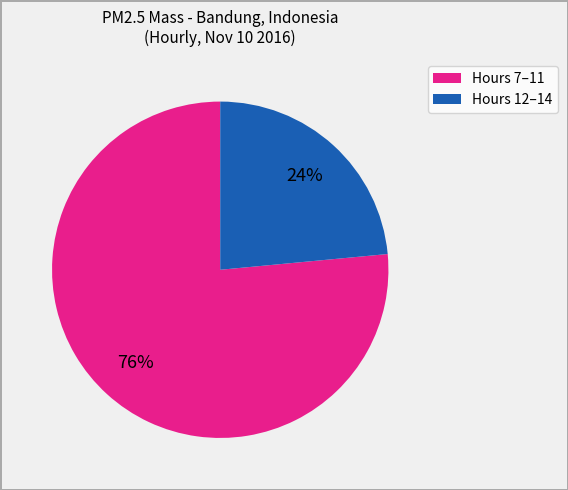

To the nearest percent, what is the average slice percentage?

50%